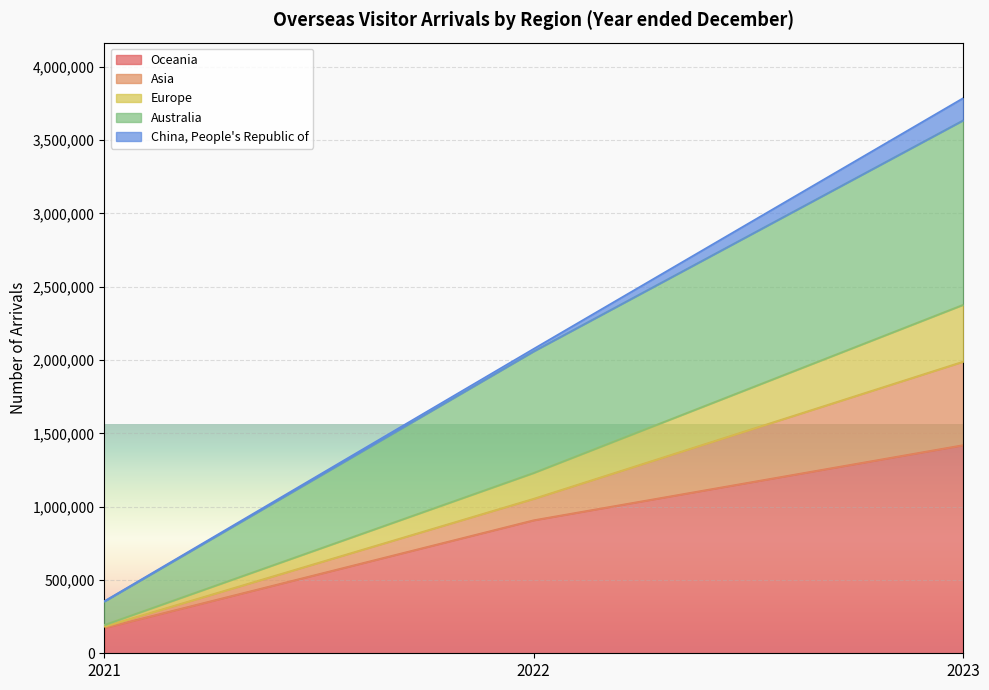

What is the highest value of the Oceania series?

1419756